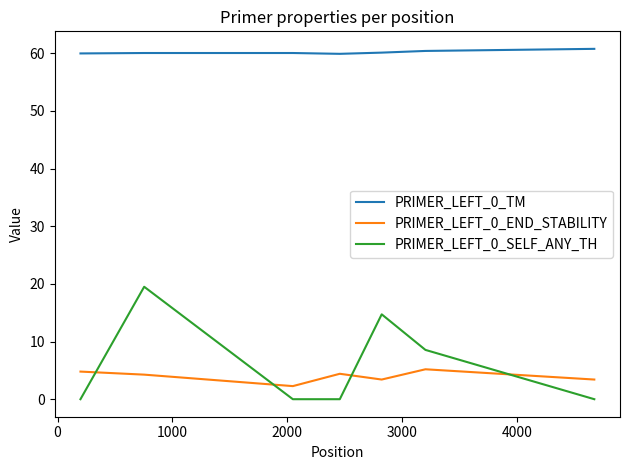

Rank the series by their maximum value, from highest to lowest.

PRIMER_LEFT_0_TM, PRIMER_LEFT_0_SELF_ANY_TH, PRIMER_LEFT_0_END_STABILITY